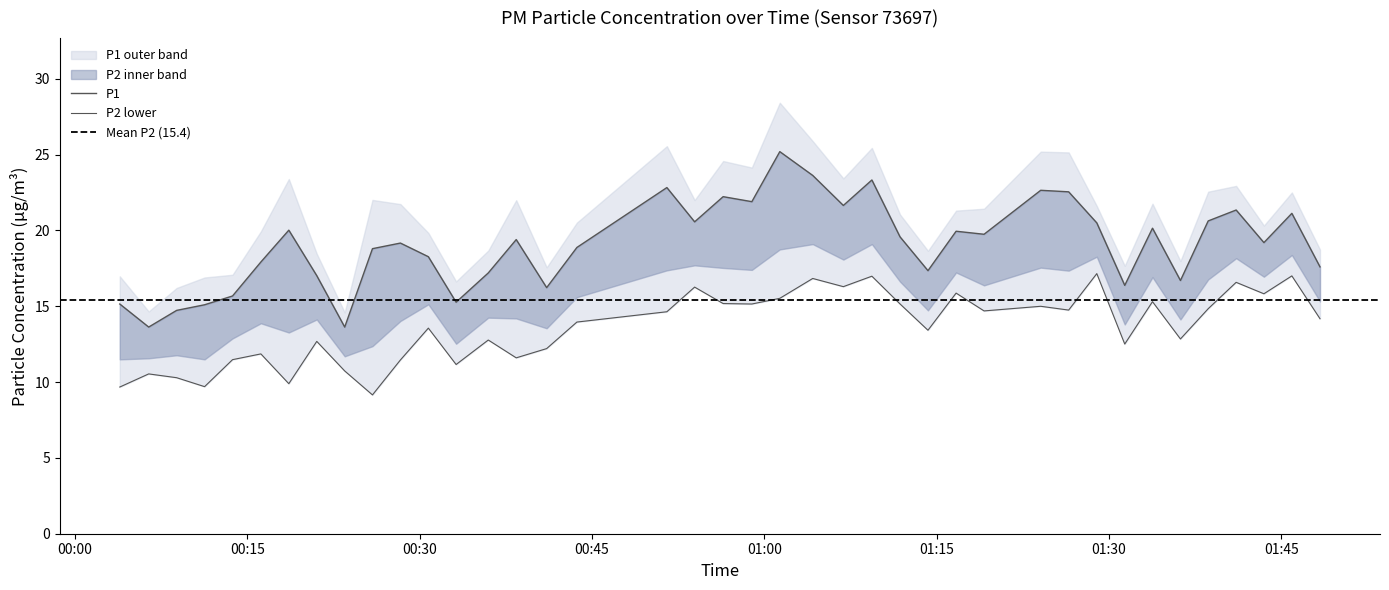

True or false: the data shows 20.0 at 2023-07-08T00:18:36.

True